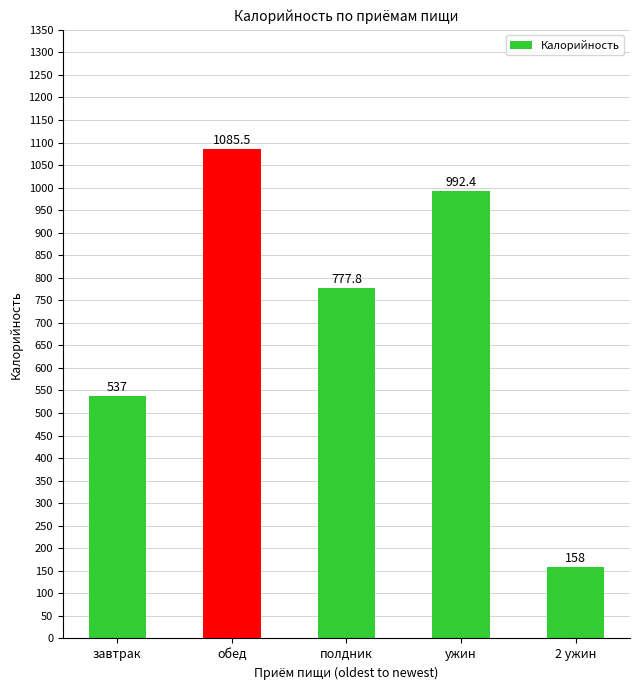

What is the ratio of the value at полдник to the value at завтрак?

1.4